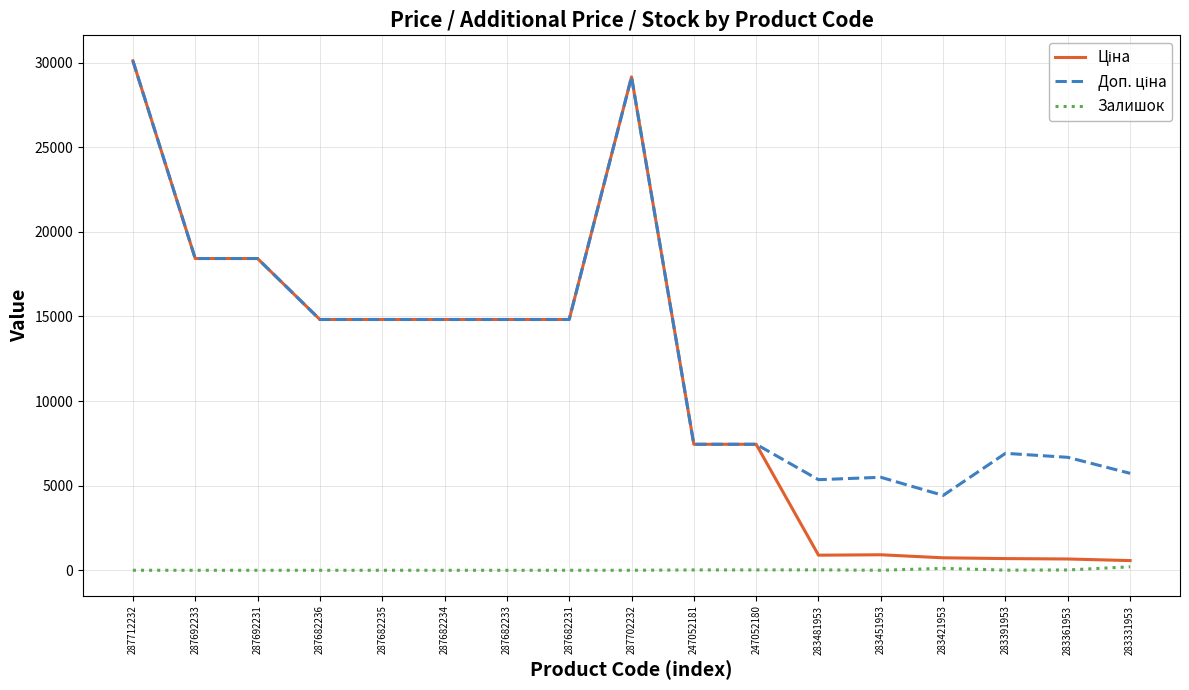

At which category does the chart reach its peak across all series?

287712232